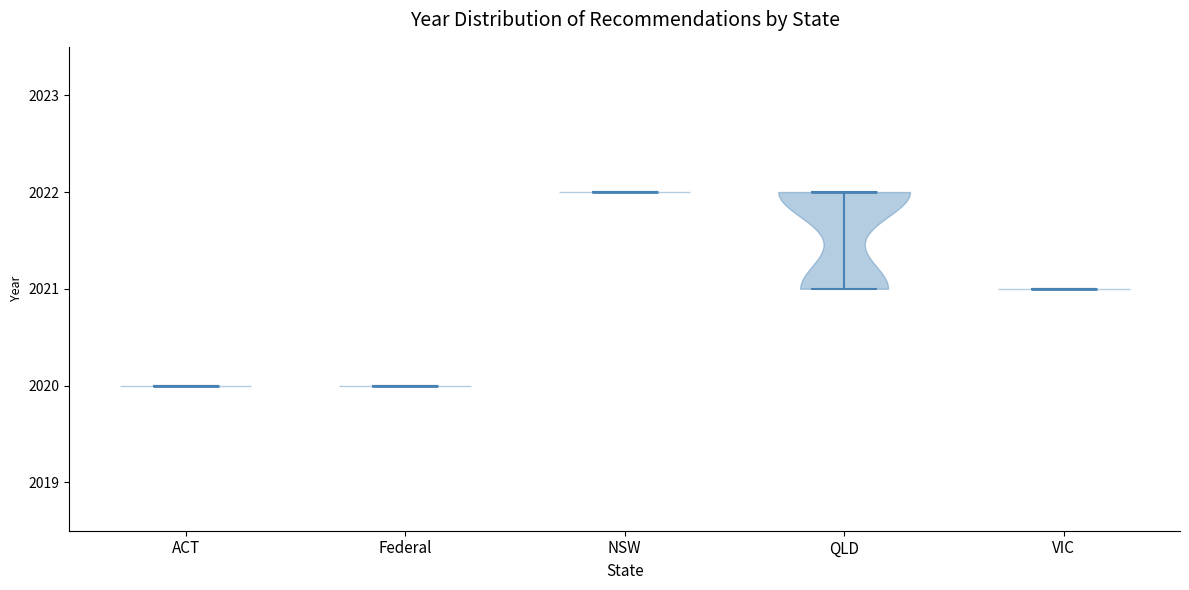

Reading left to right, read every violin against the y-axis: where its median line is, and the lowest and highest points it reaches. The values are not printed on the chart, so give them approximately, as read against the axis.

ACT: median line 2020, lowest point 2020, highest point 2020
Federal: median line 2020, lowest point 2020, highest point 2020
NSW: median line 2022, lowest point 2022, highest point 2022
QLD: median line 2022, lowest point 2021, highest point 2022
VIC: median line 2021, lowest point 2021, highest point 2021